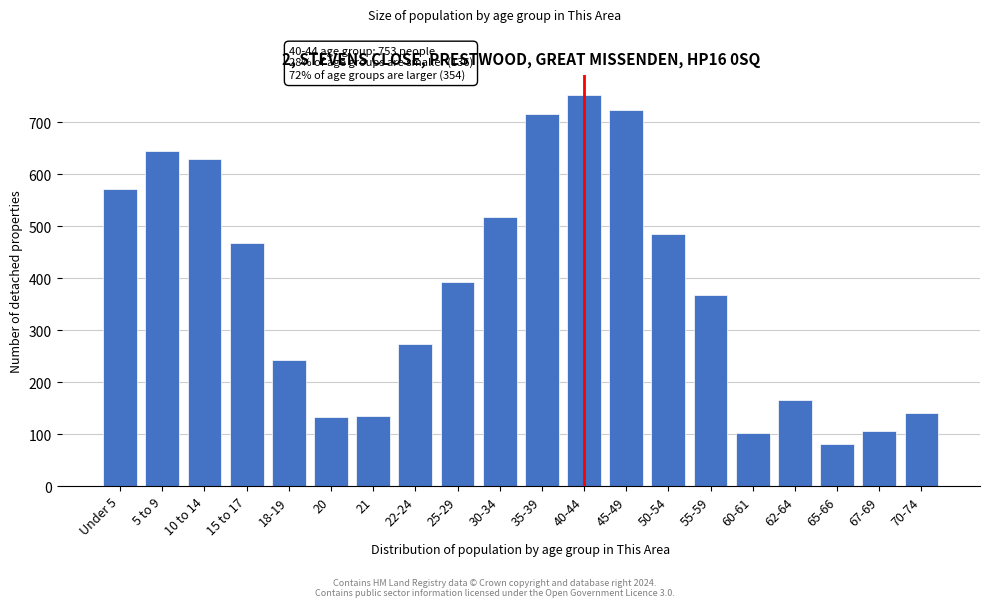

Is it true that the value at 67-69 is 106?

True